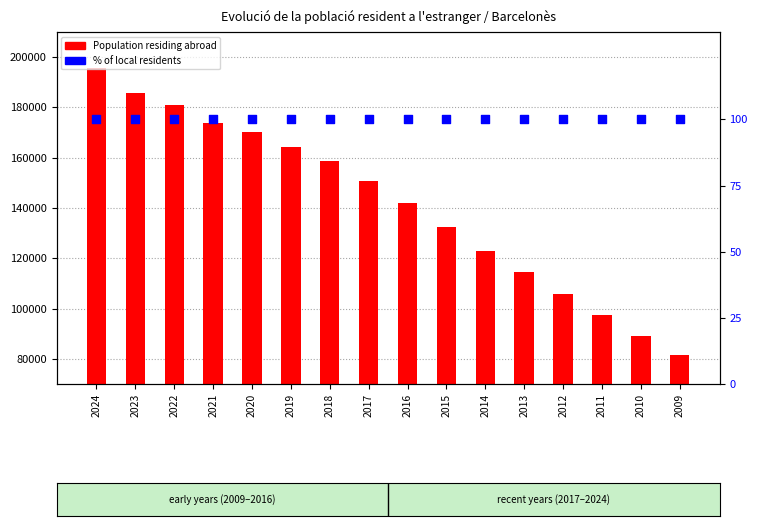

Which series reaches the maximum Y coordinate?

Population residing abroad